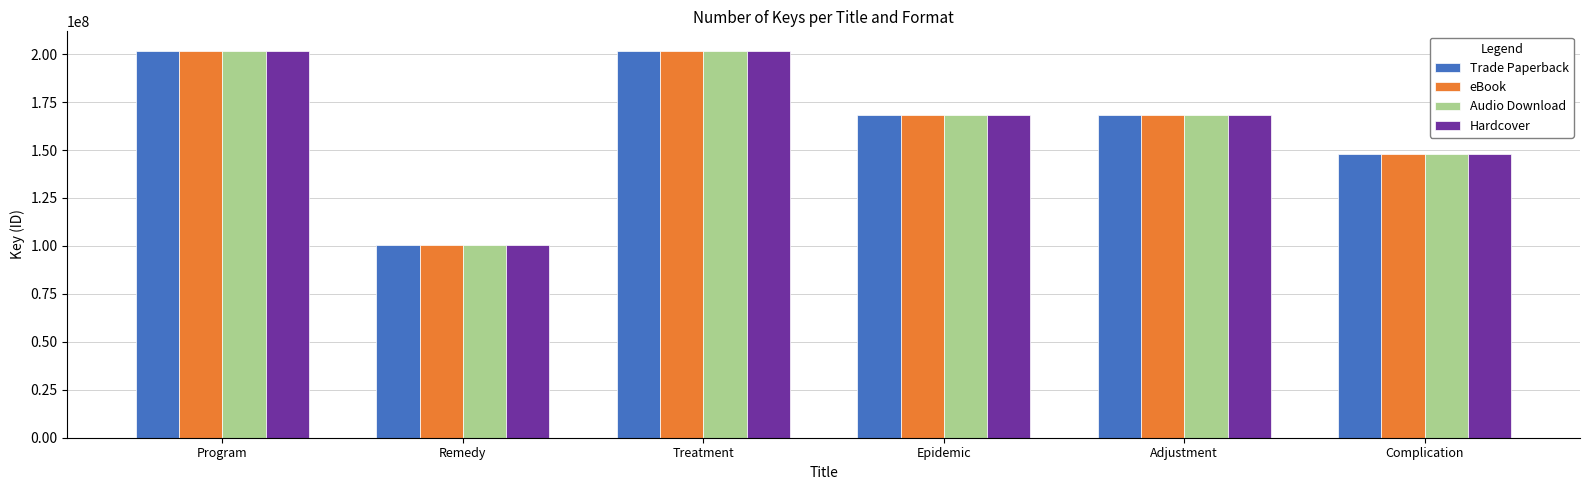

What is the maximum value for Trade Paperback?

201808727